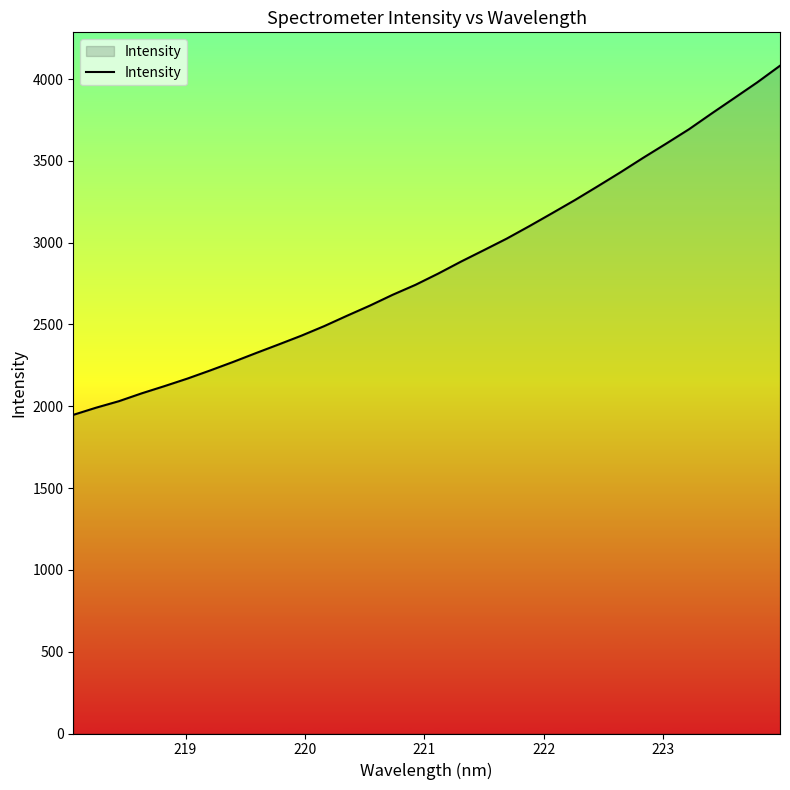

What is the maximum value shown in the chart?

4081.5